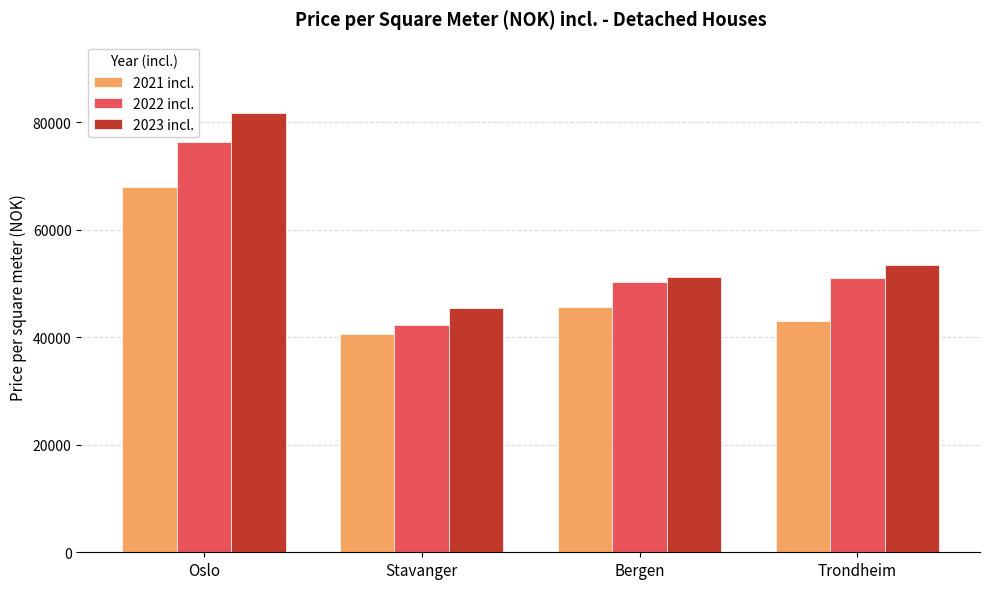

The 2021 incl. series shows 45697 at Bergen. True or false?

True